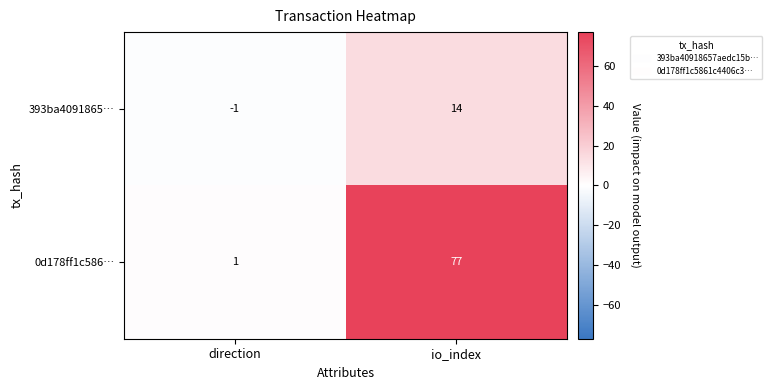

Reading left to right, transcribe all the data shown in this chart.

393ba4091865…: -1	14
0d178ff1c586…: 1	77